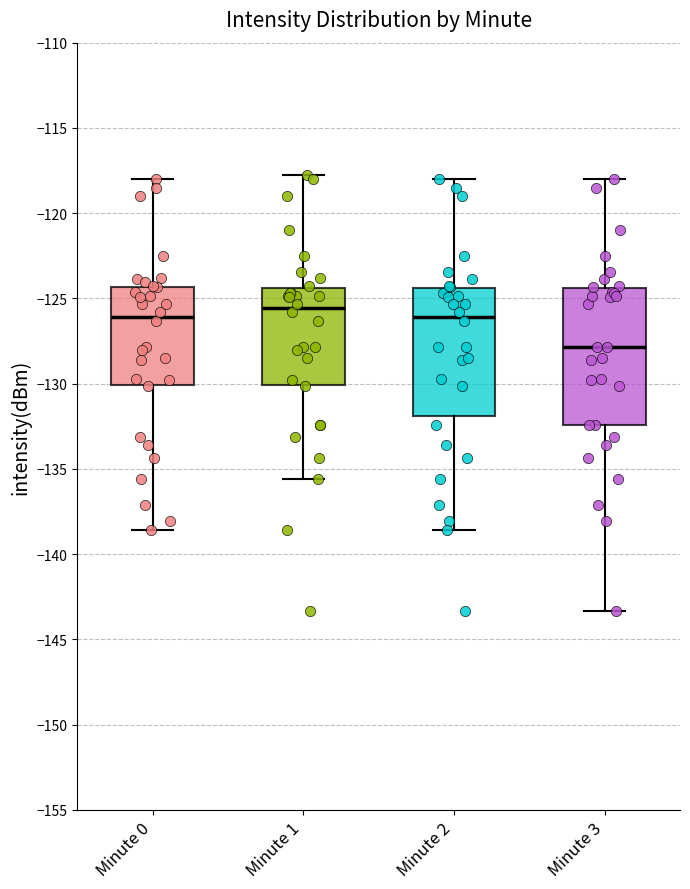

Which box's median line is the lowest?

Minute 3